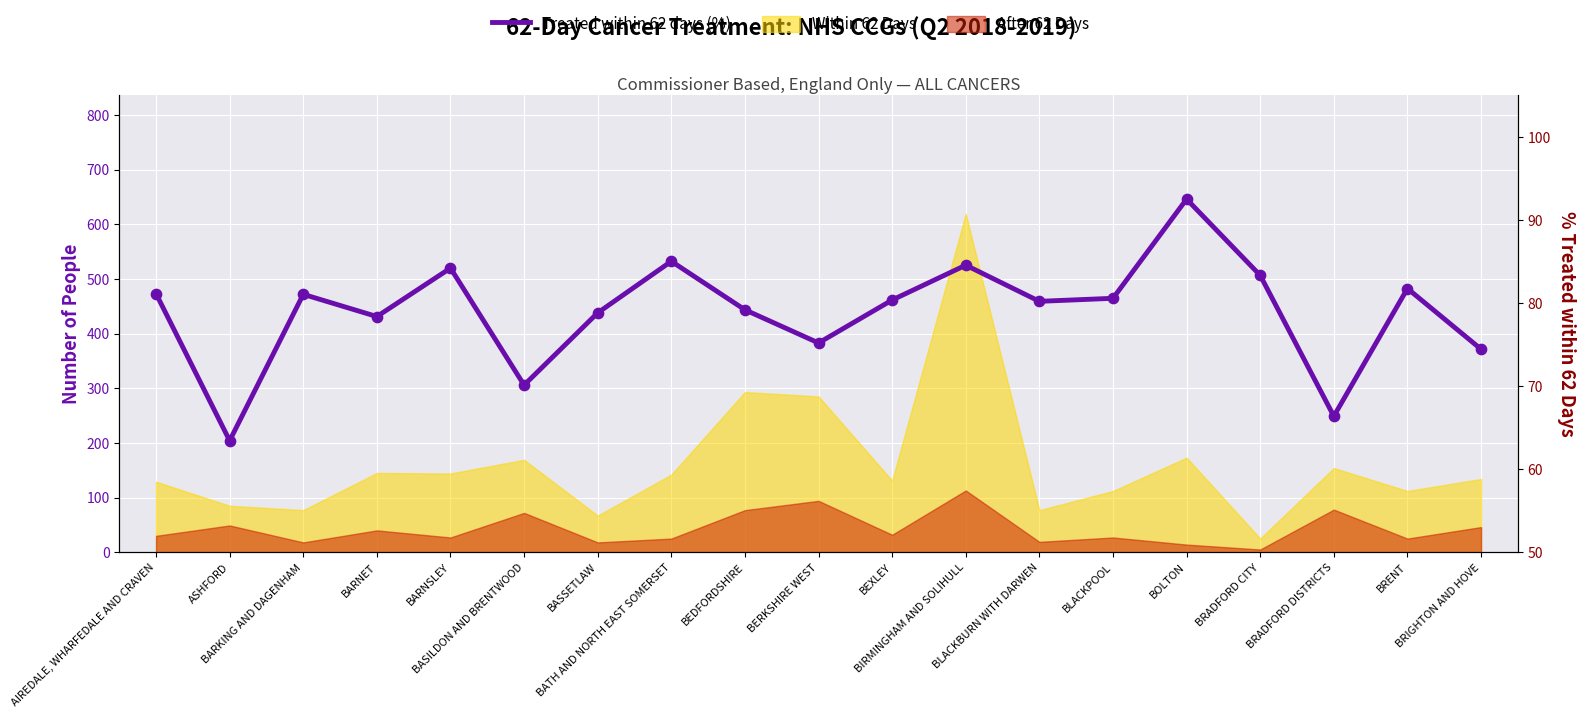

Between BLACKPOOL and BEXLEY, which is larger?

BLACKPOOL